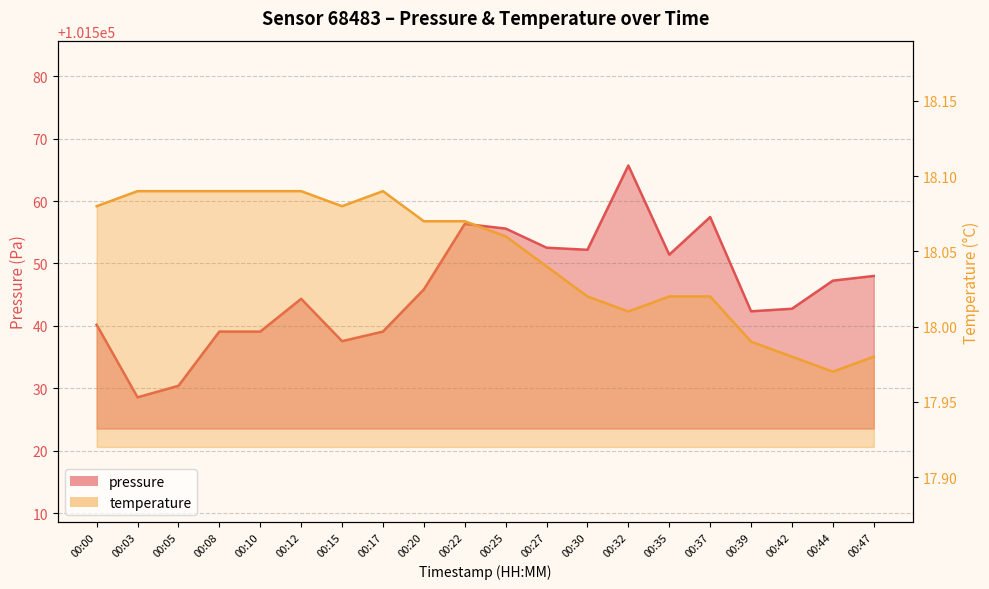

What is the difference between the maximum and second lowest values in the pressure series?

35.3